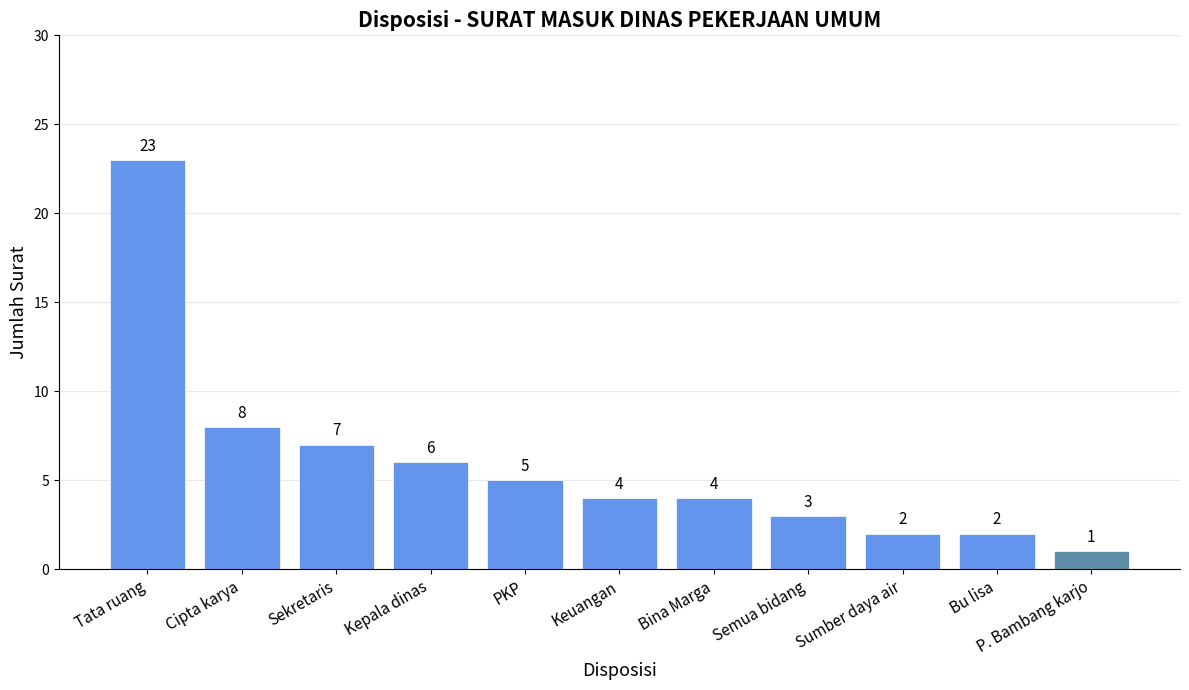

Are the bars horizontal?

No